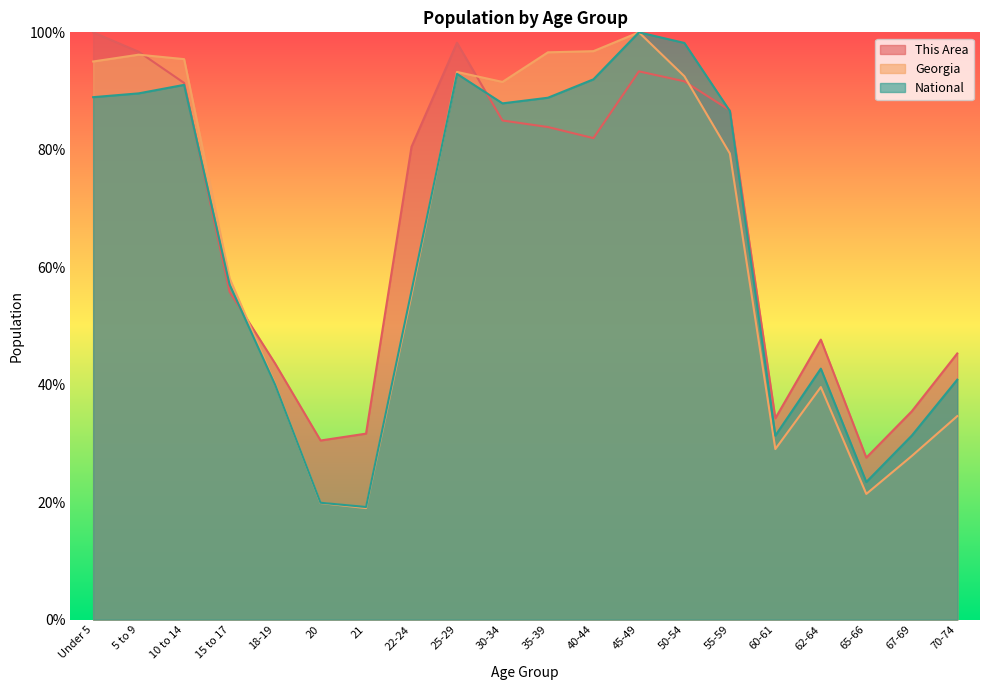

What is the label of the 3rd point from the left?

10 to 14